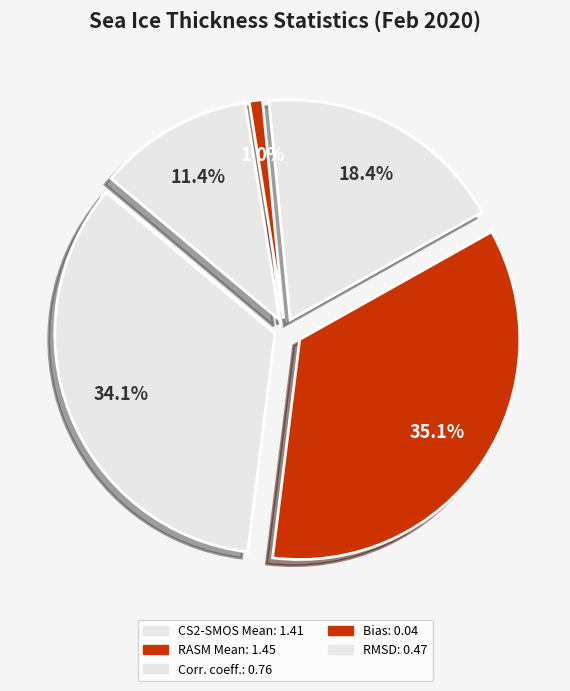

Which slice is the largest?

RASM Mean